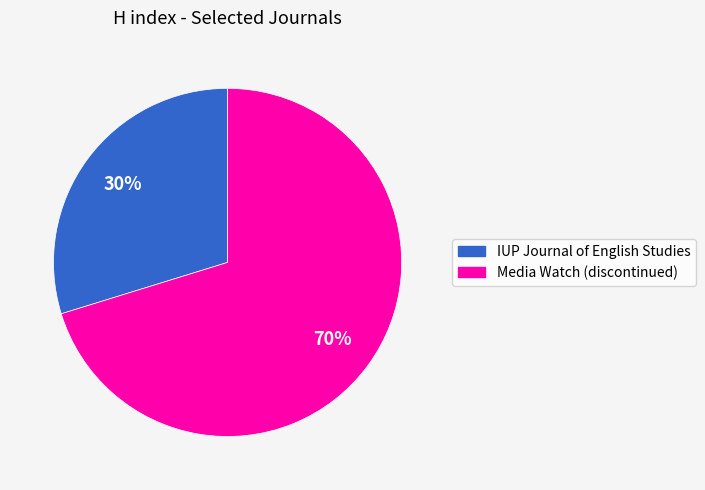

True or false: Media Watch (discontinued) accounts for 84% of the total.

False